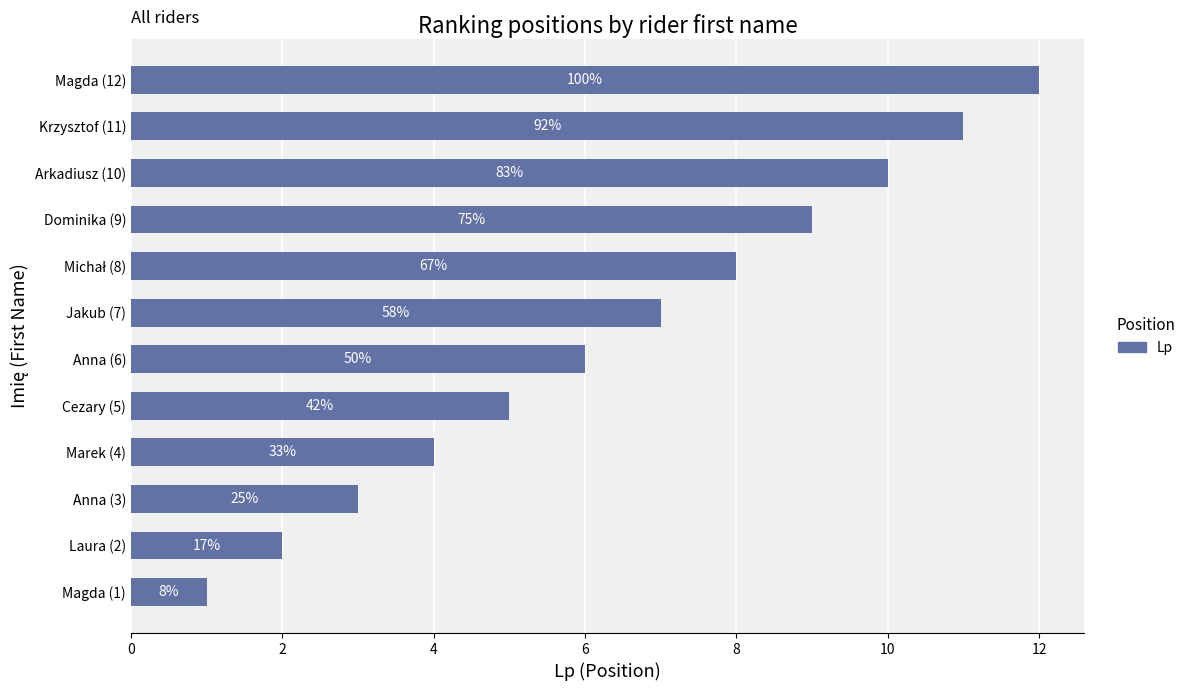

What is the greatest value displayed?

12